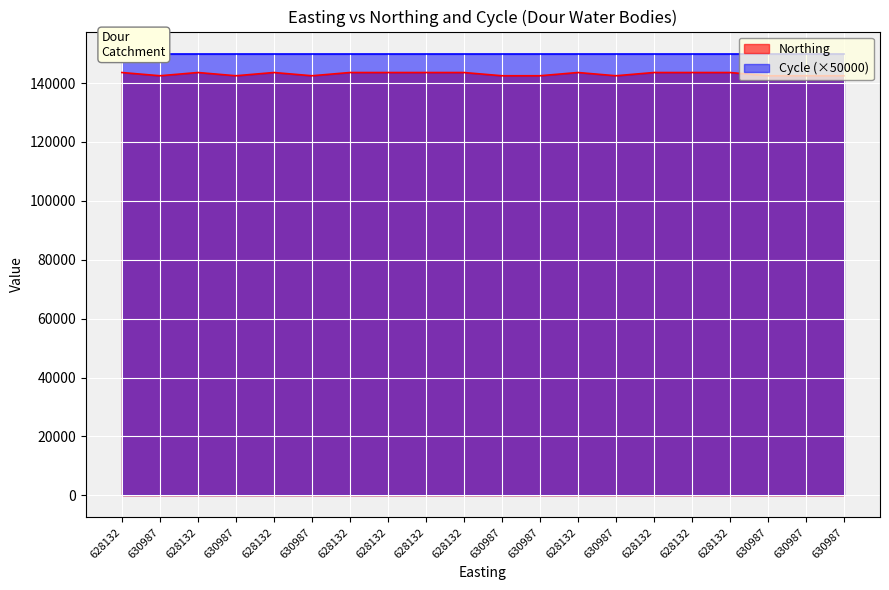

What is the label of the 7th point from the right?

630987